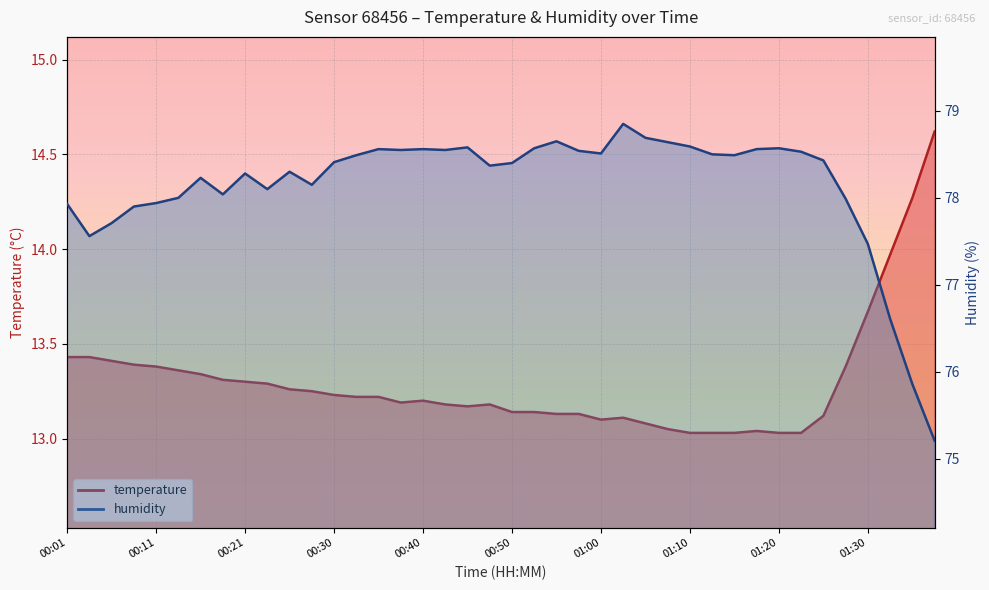

True or false: humidity and temperature cross at least once.

False